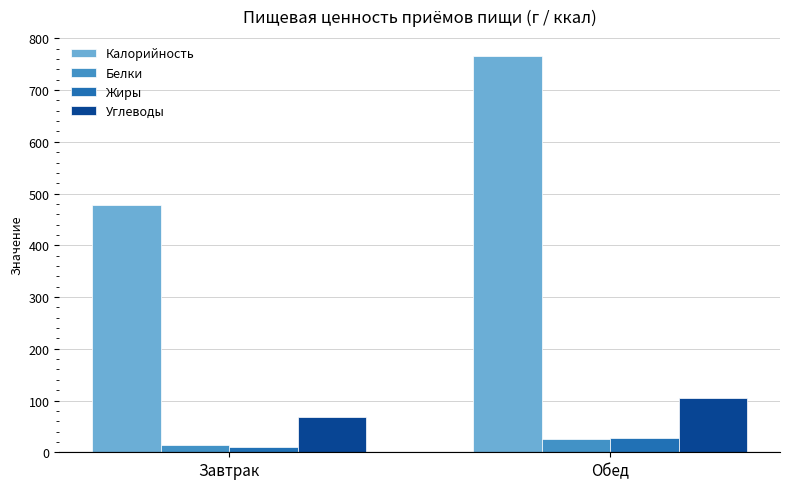

Which series has the widest spread of values?

Калорийность